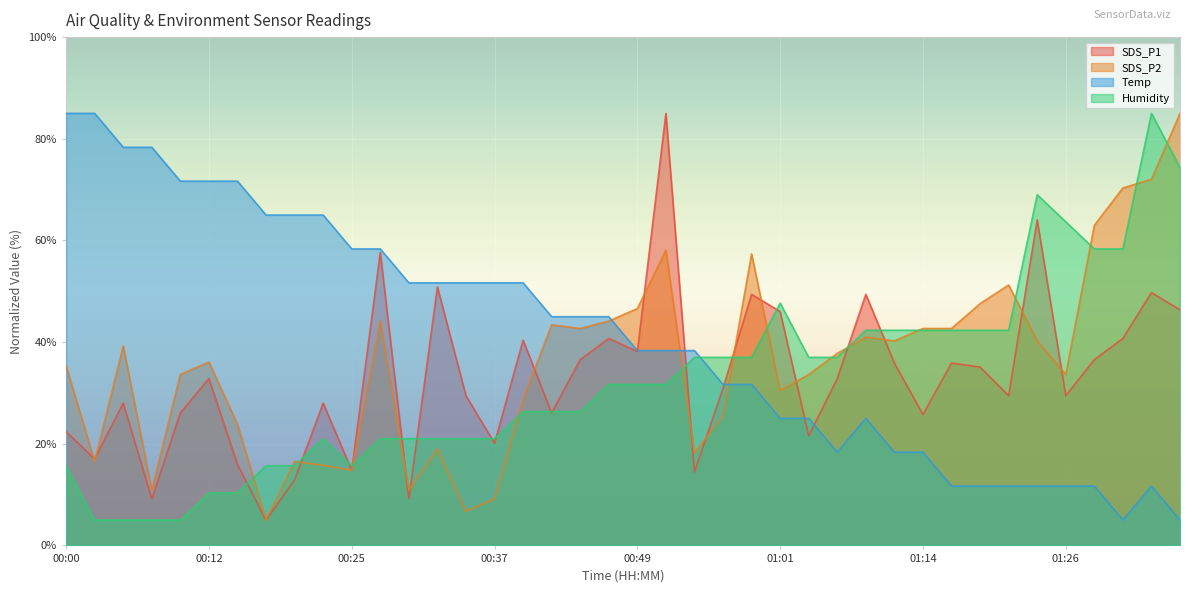

What is the minimum value shown in the chart?

5.0